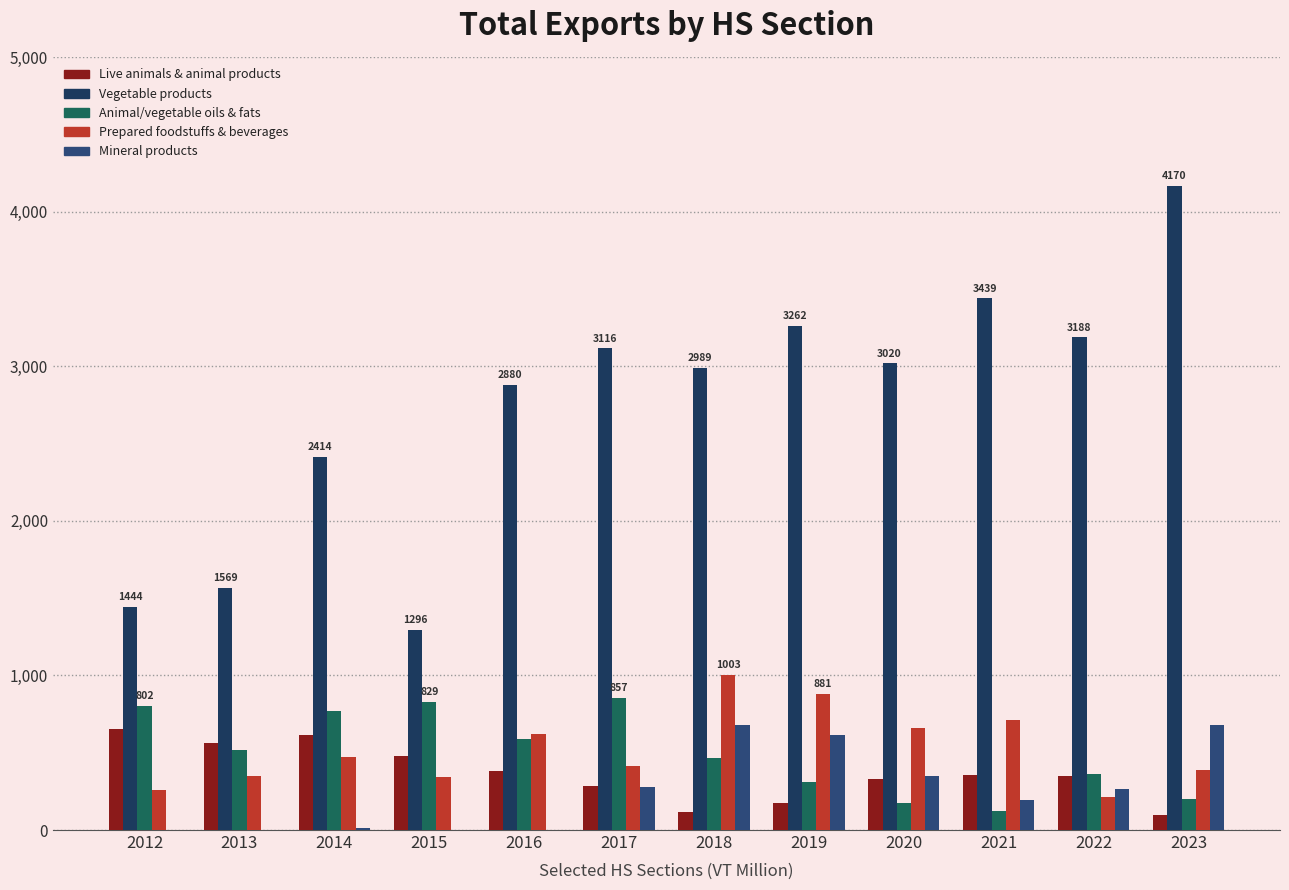

Are the bars grouped side by side (vs. stacked)?

Yes